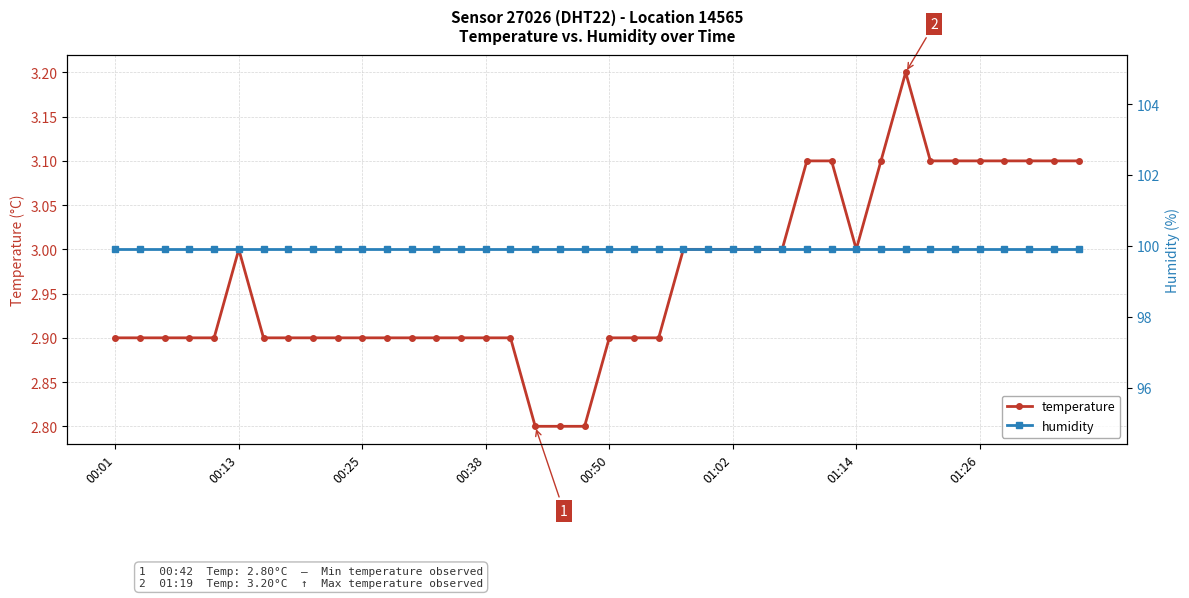

What value does the temperature series have at 26?

3.0